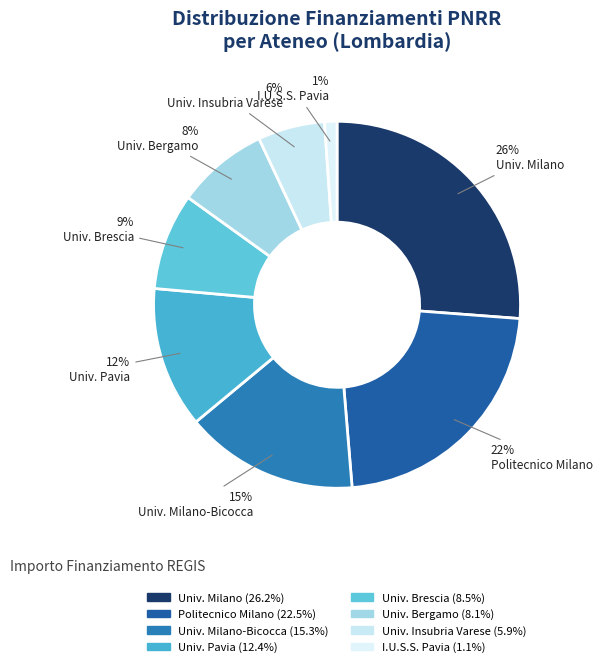

Count the number of slices in the pie.

8